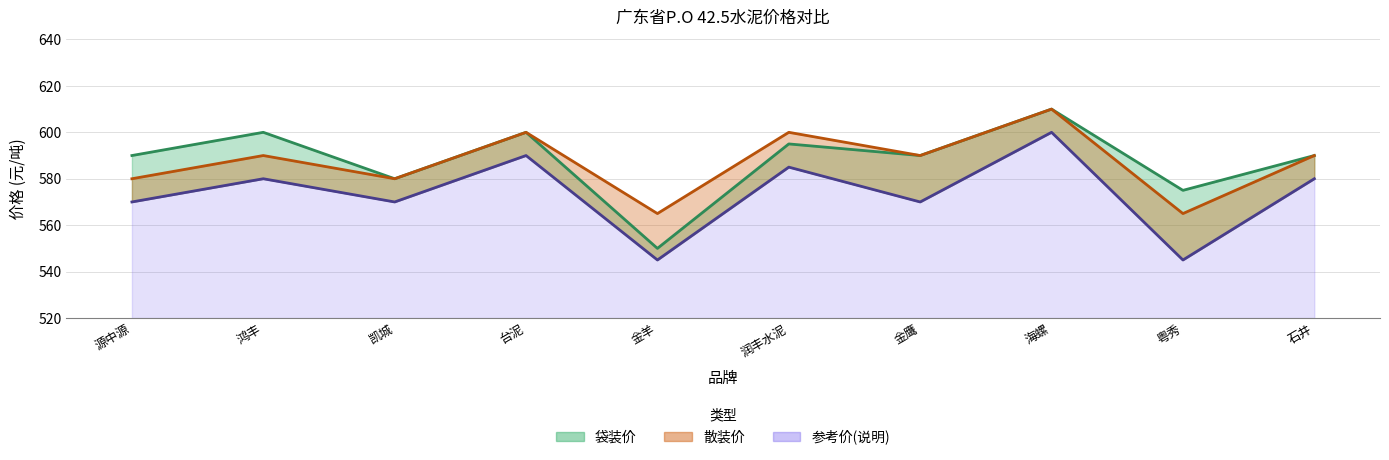

Which series changed the most between 台泥 and 石井?

袋装价